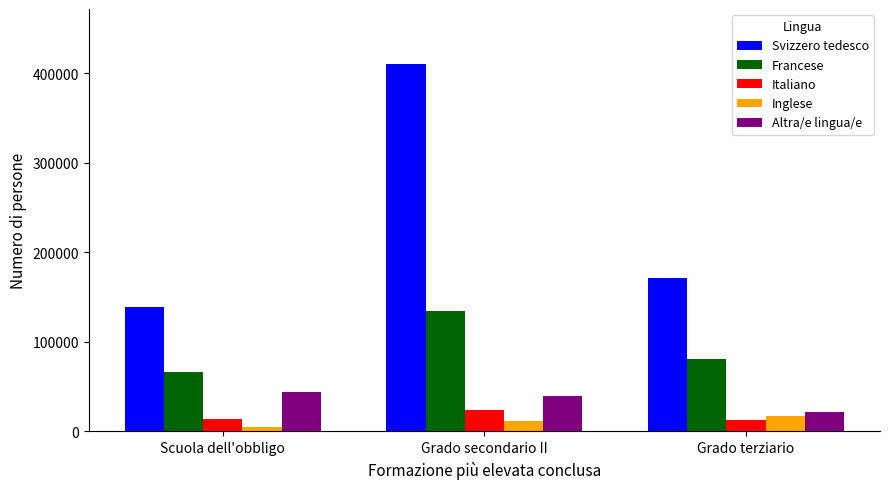

Which category has the highest value in the Svizzero tedesco series?

Grado secondario II